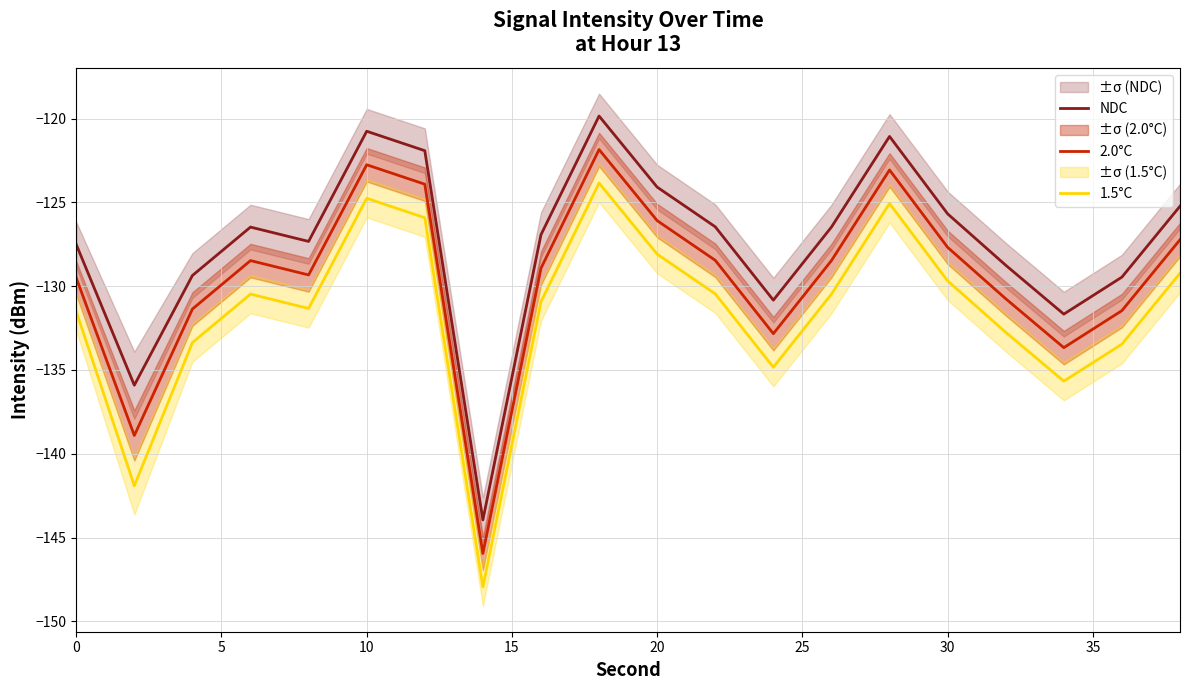

True or false: 1.5°C and 2.0°C intersect in this chart.

False